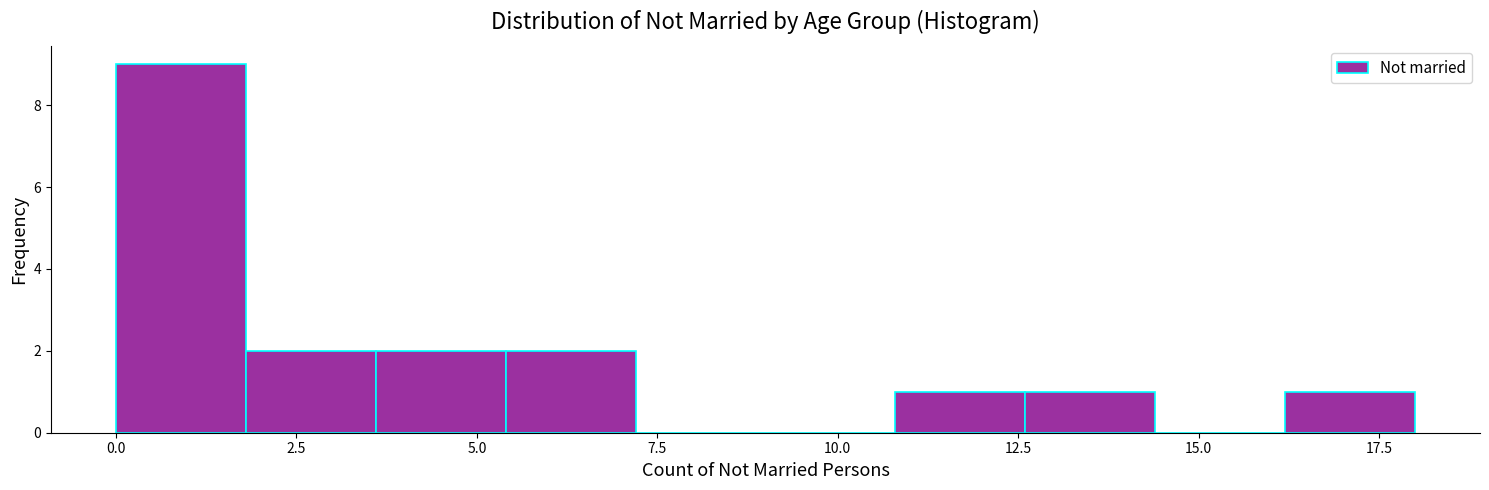

Read against the x-axis, roughly where is the centre of the tallest bar?

1.0